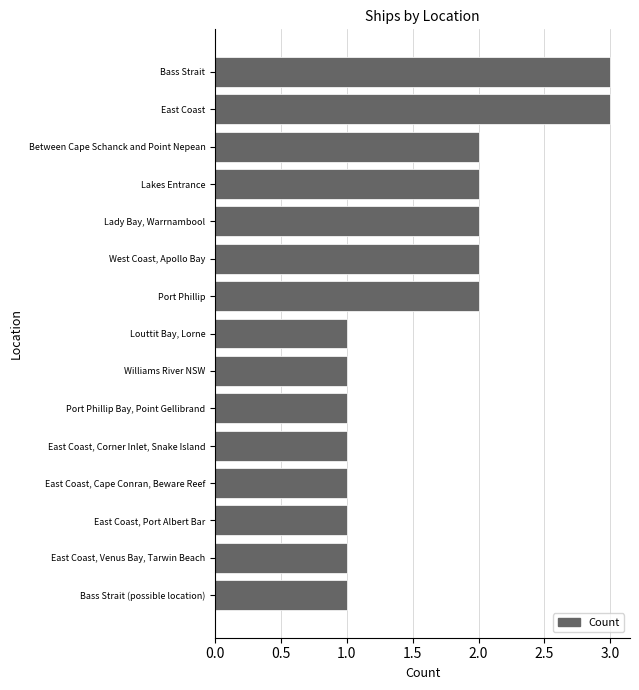

Reading bottom to top, list all the values displayed in this chart.

1	1	1	1	1	1	1	1	2	2	2	2	2	3	3